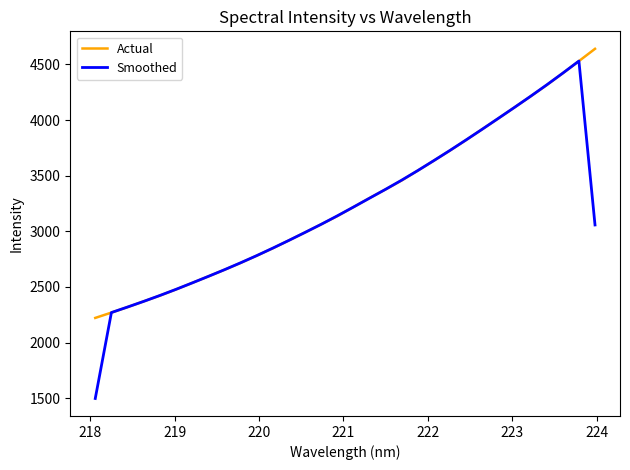

What is the maximum value shown in the chart?

4640.5